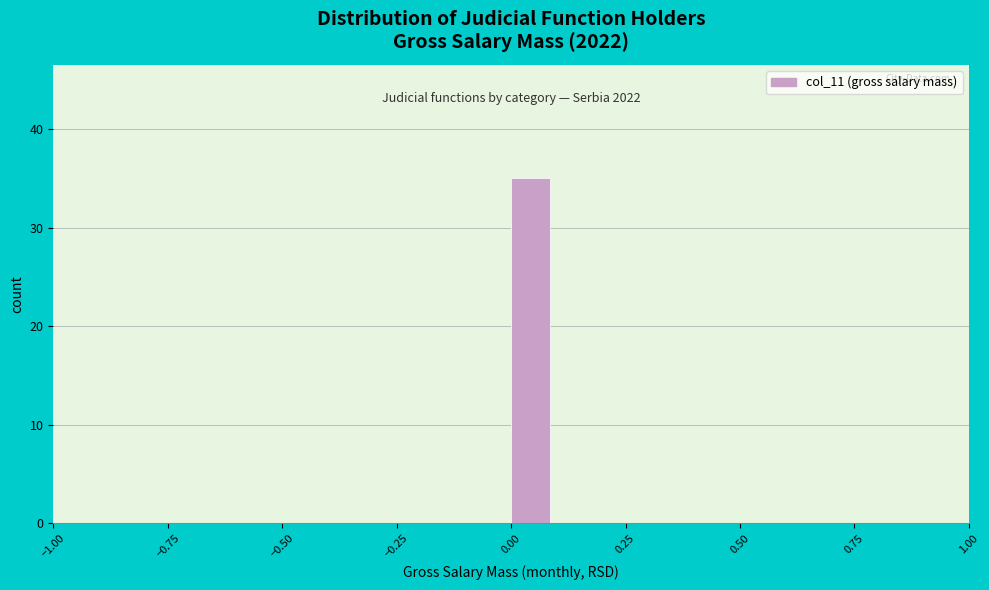

Read against the x-axis, roughly where is the centre of the tallest bar?

0.05